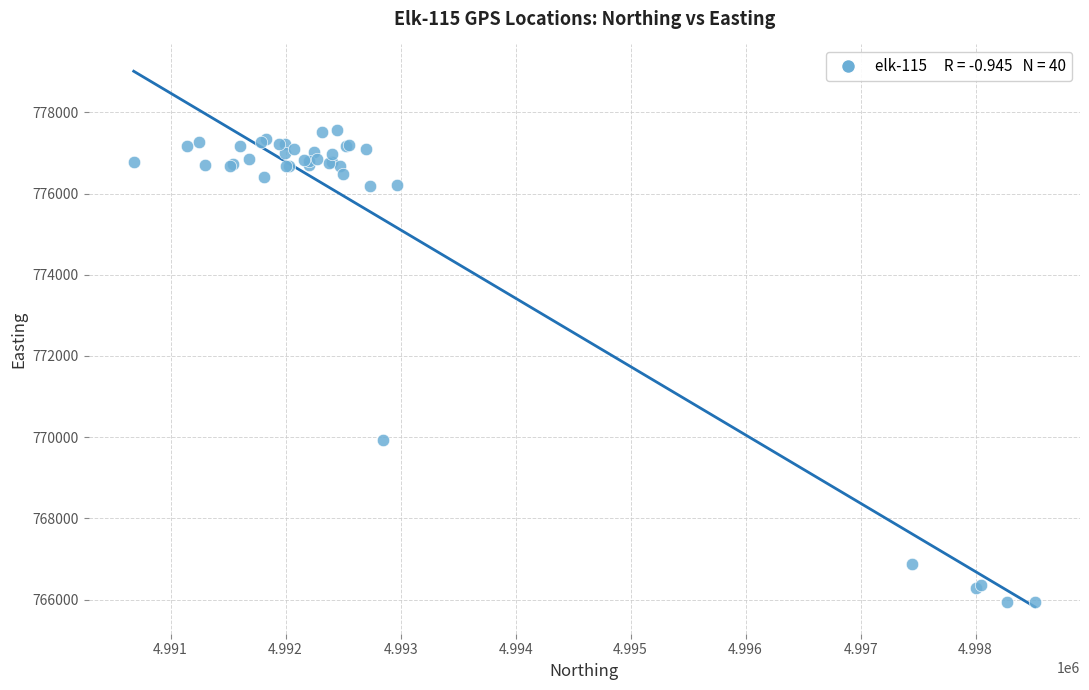

What Y value in the scatter plot is closest to 771753?

769928